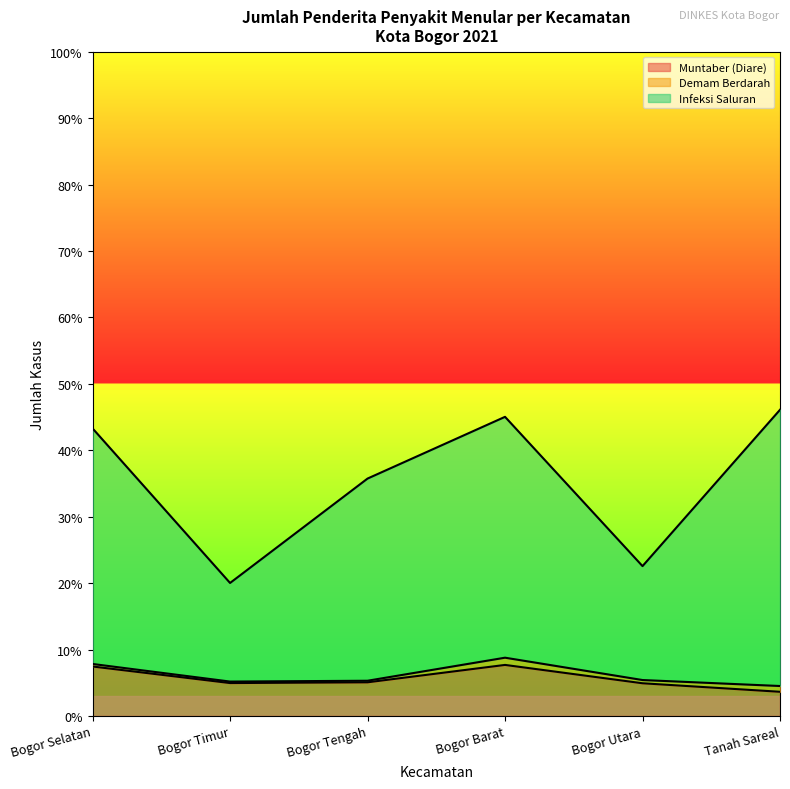

What is the sum of the Muntaber (Diare) values at Tanah Sareal and Bogor Timur?

1374